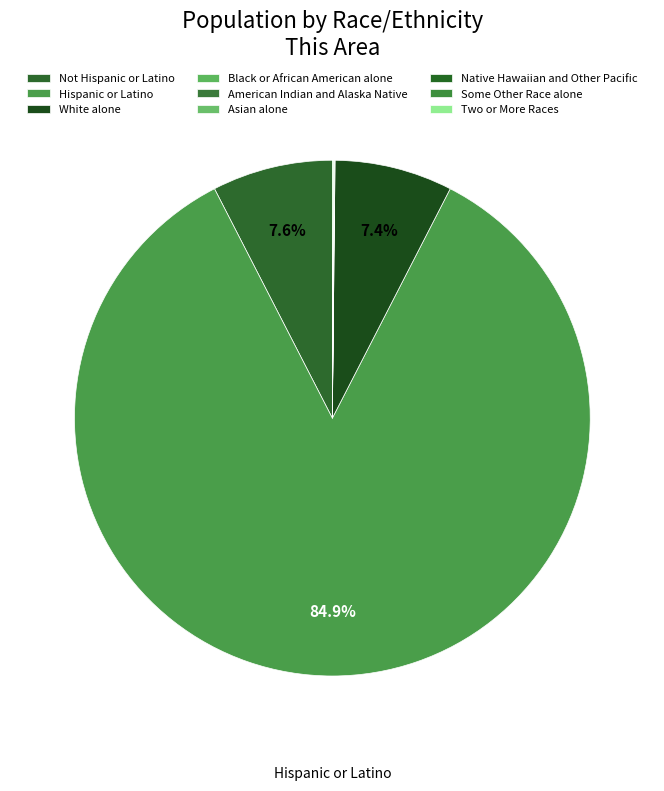

The White alone slice represents 1% of the pie. True or false?

False